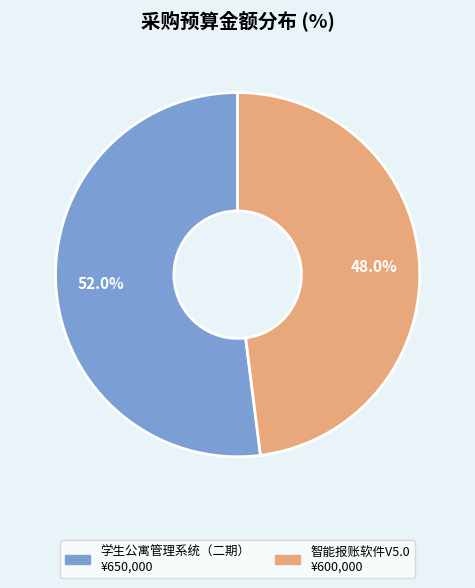

Does 智能报账软件V5.0 ¥600,000 account for over 50% of the chart?

No